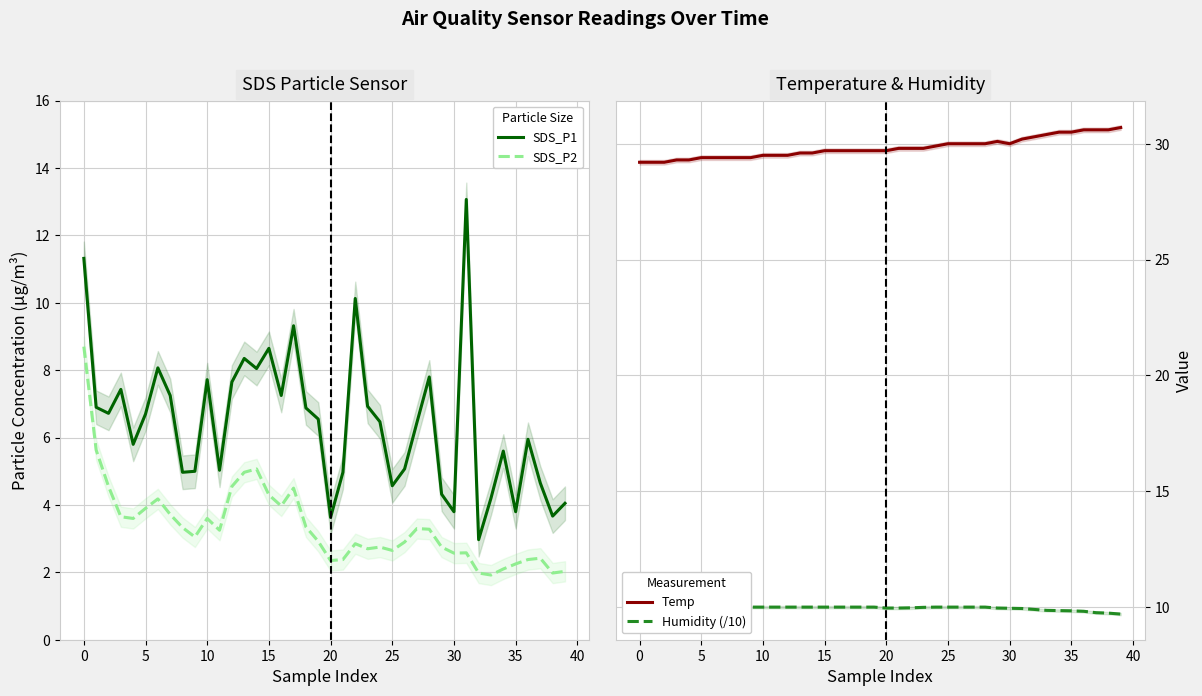

True or false: SDS_P1 has a value of 2.8 at 29.

False